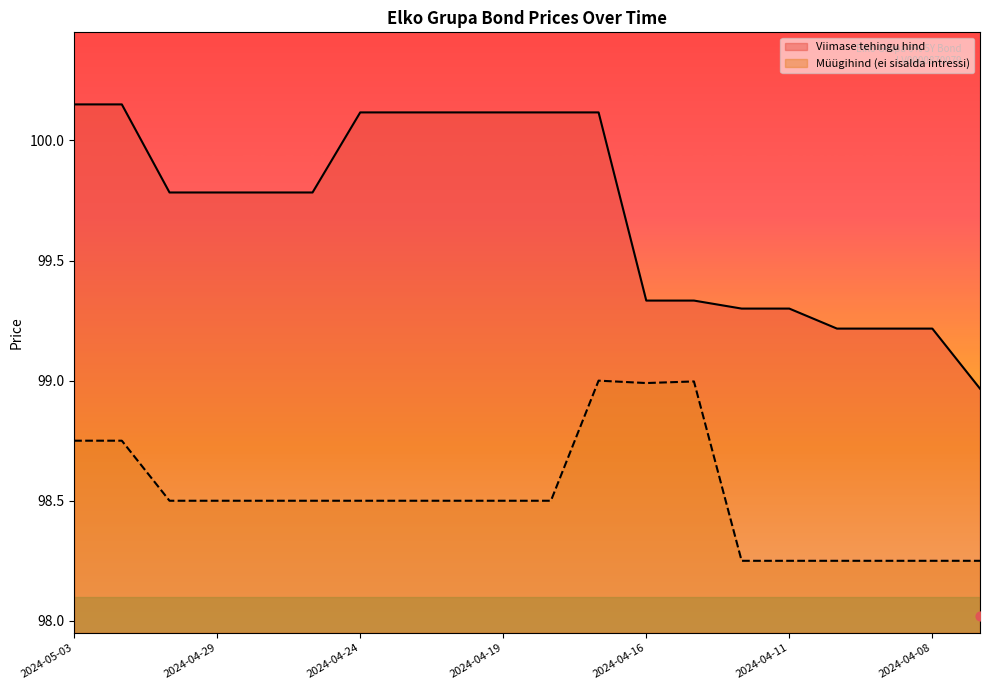

Which series has the largest total across all categories?

Viimase tehingu hind